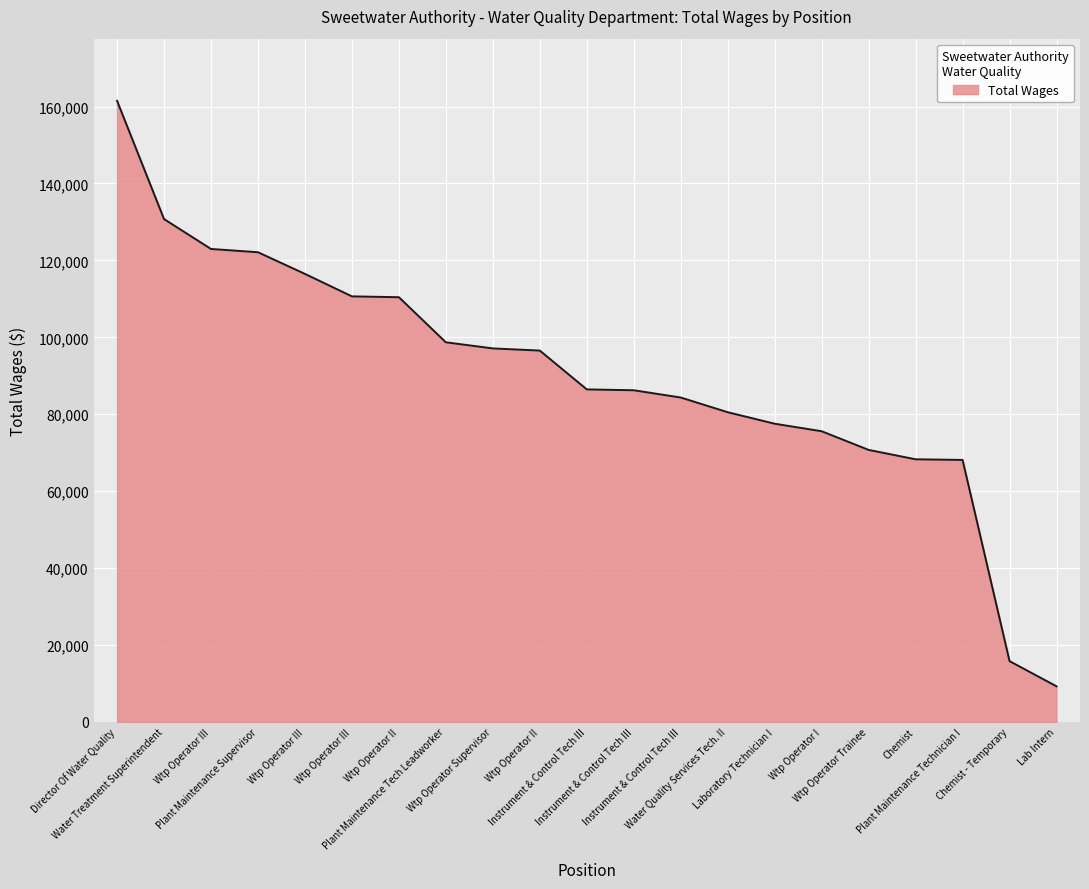

How many lines are shown in the chart?

1